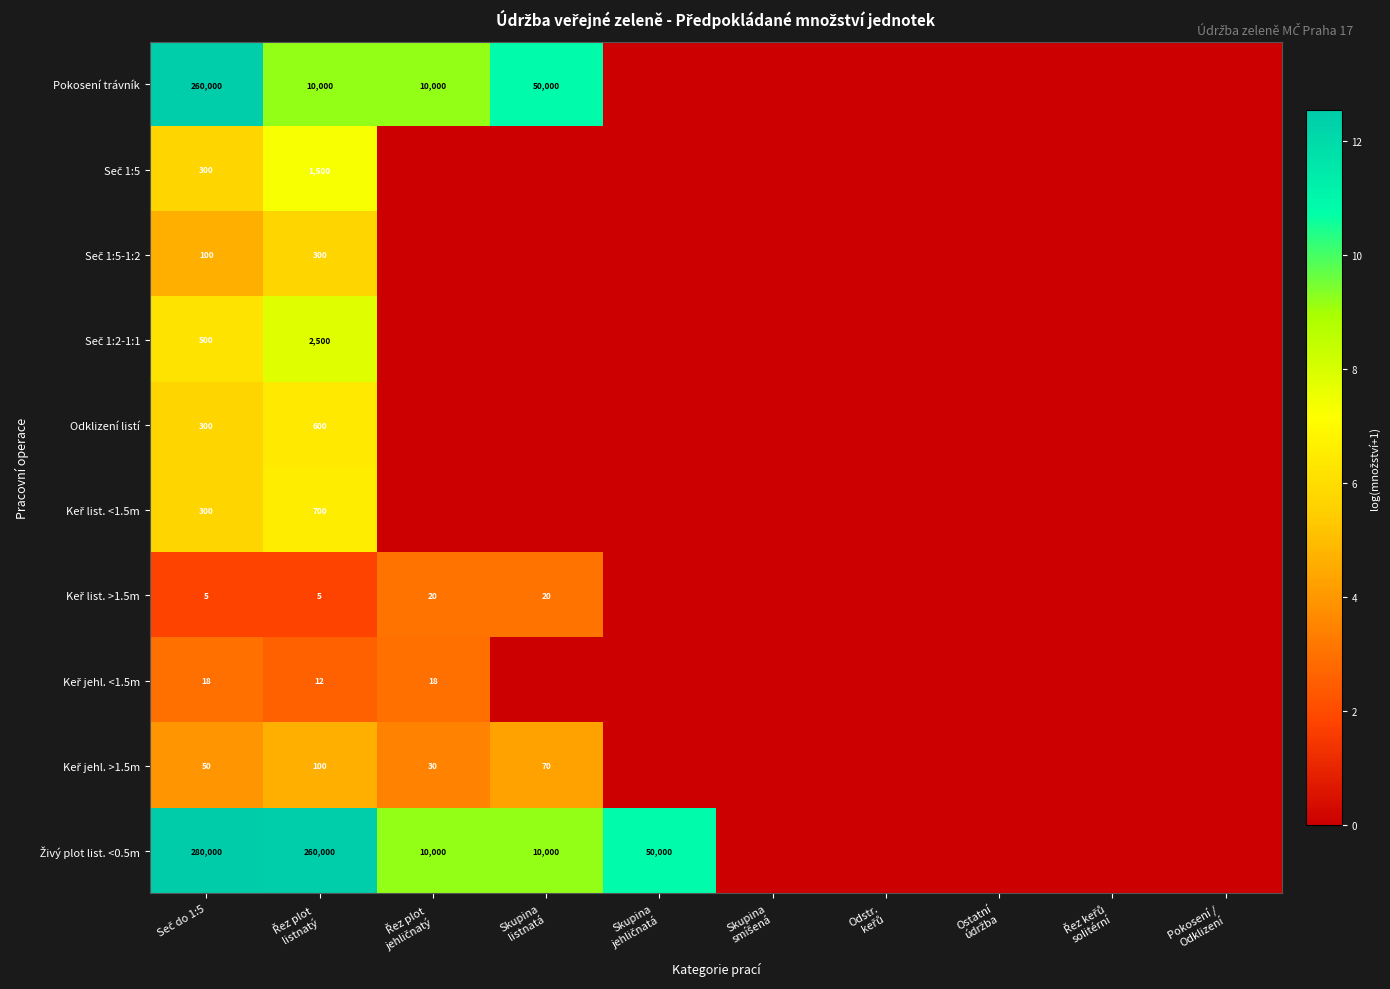

Which series has the widest spread of values?

Živý plot list. <0.5m